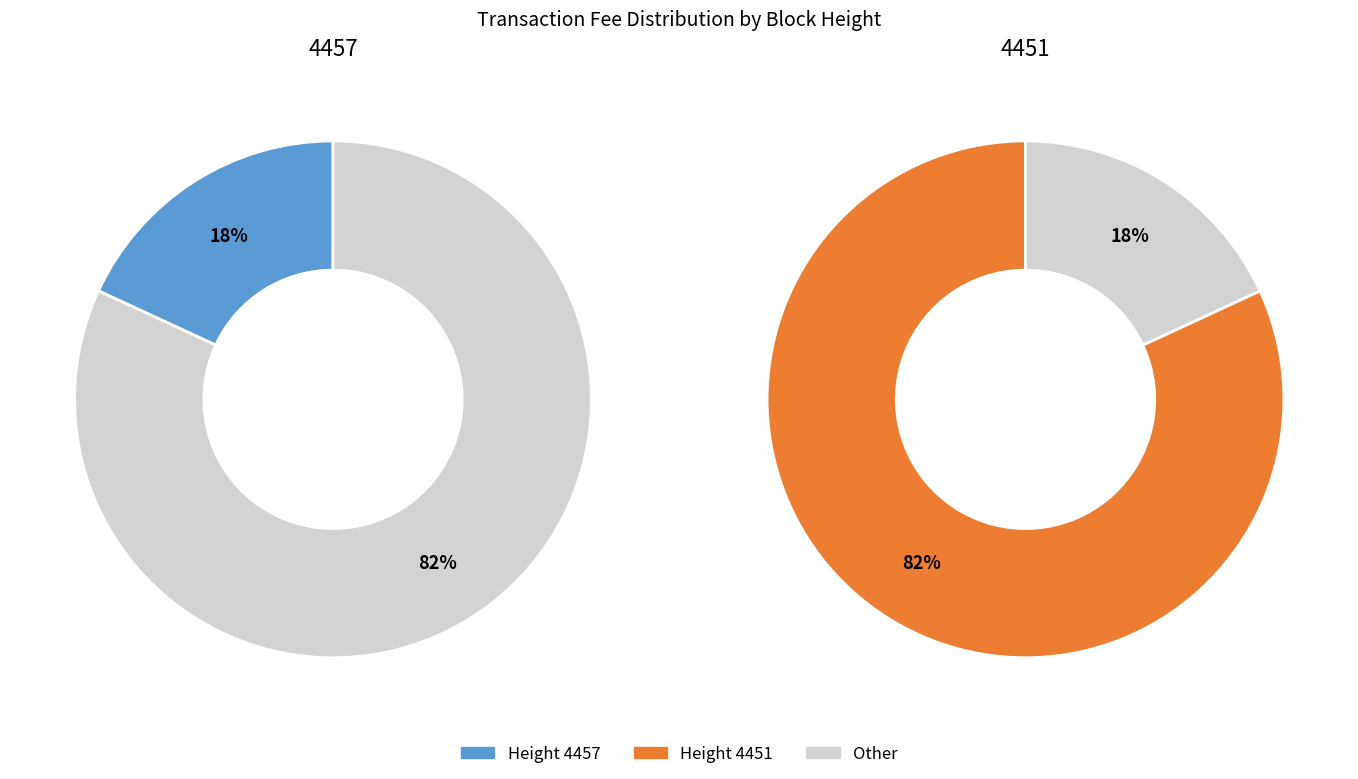

Which slice is the largest?

4451